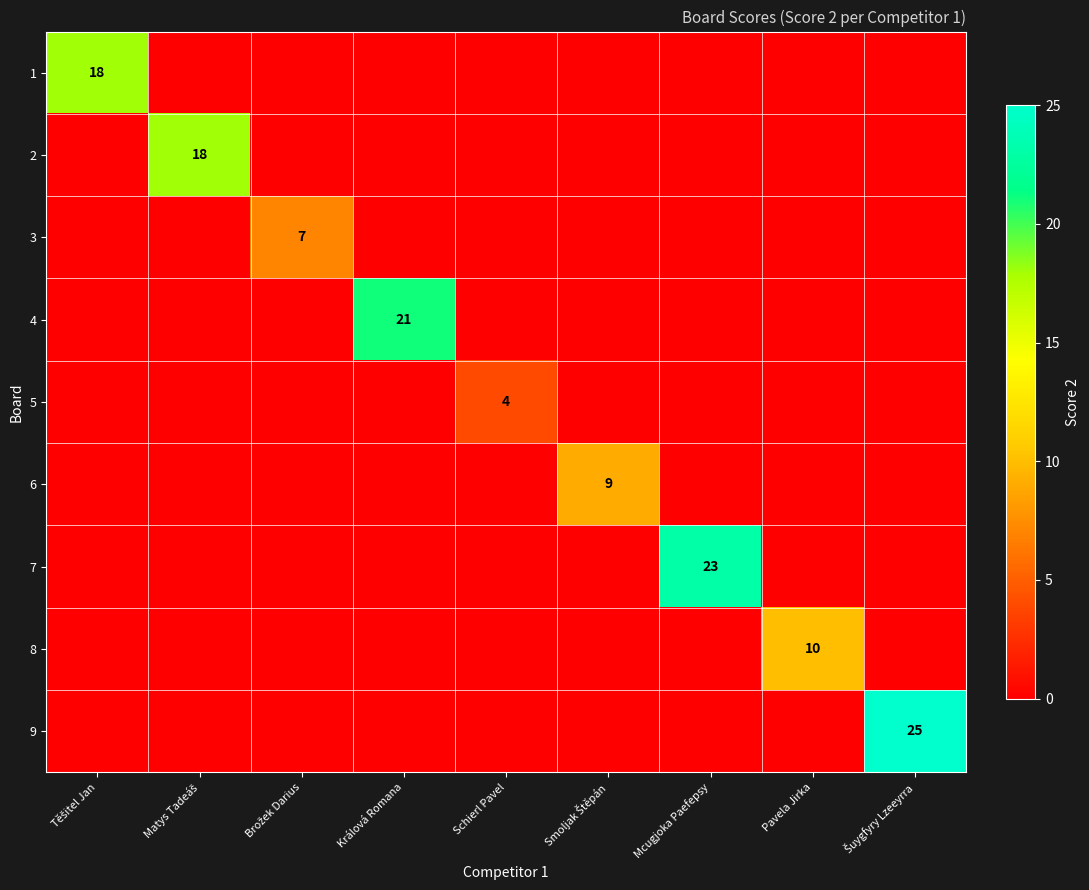

Count the number of data series in this chart.

9